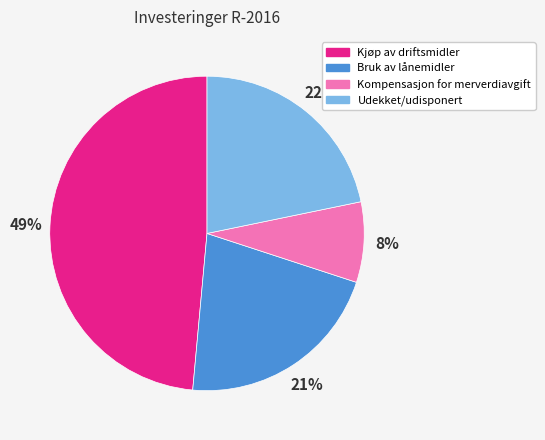

To the nearest percent, what is the average slice percentage?

25%